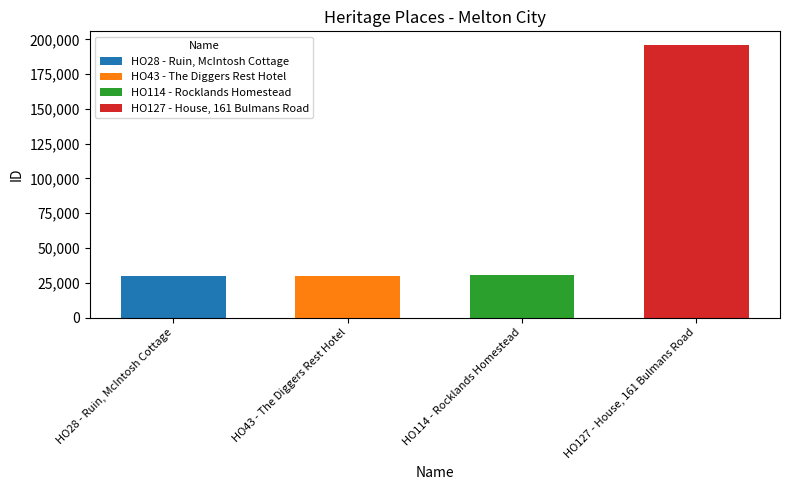

At which category does the chart reach its peak across all series?

HO127 - House, 161 Bulmans Road